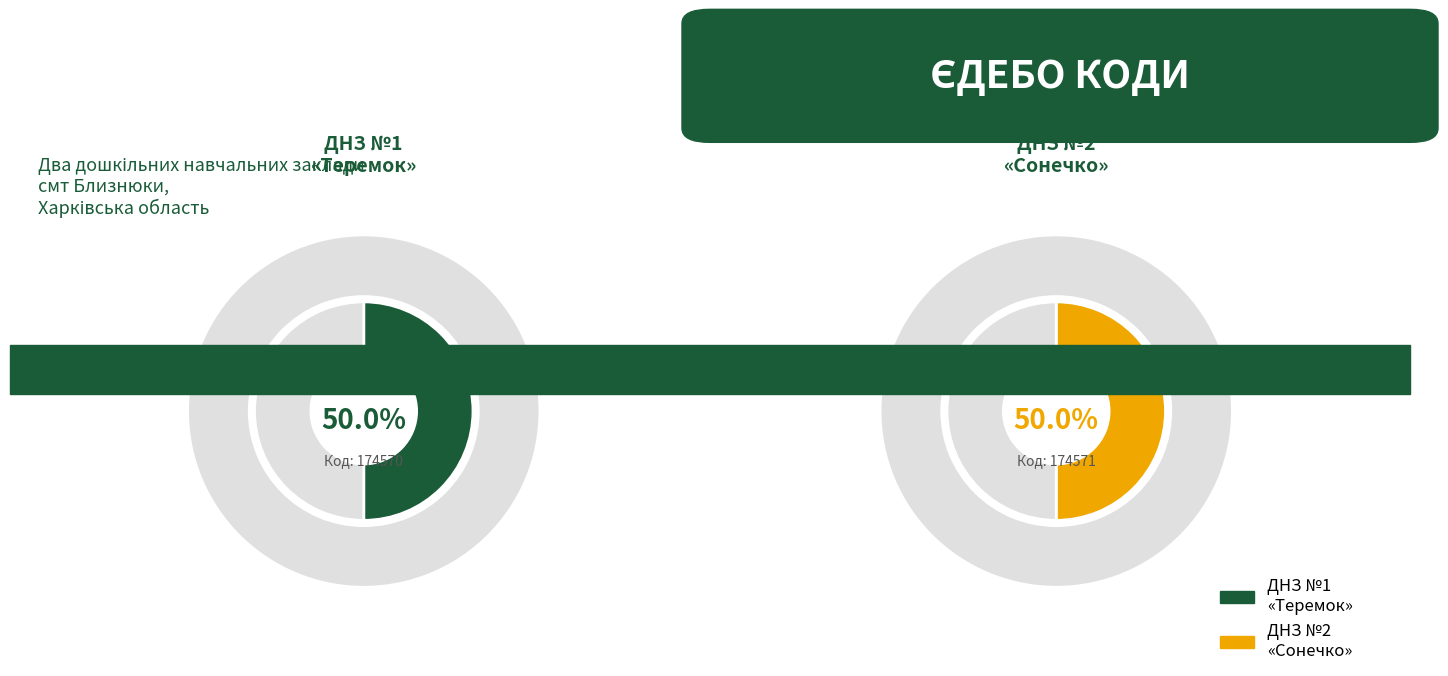

Which slice is the largest?

174571